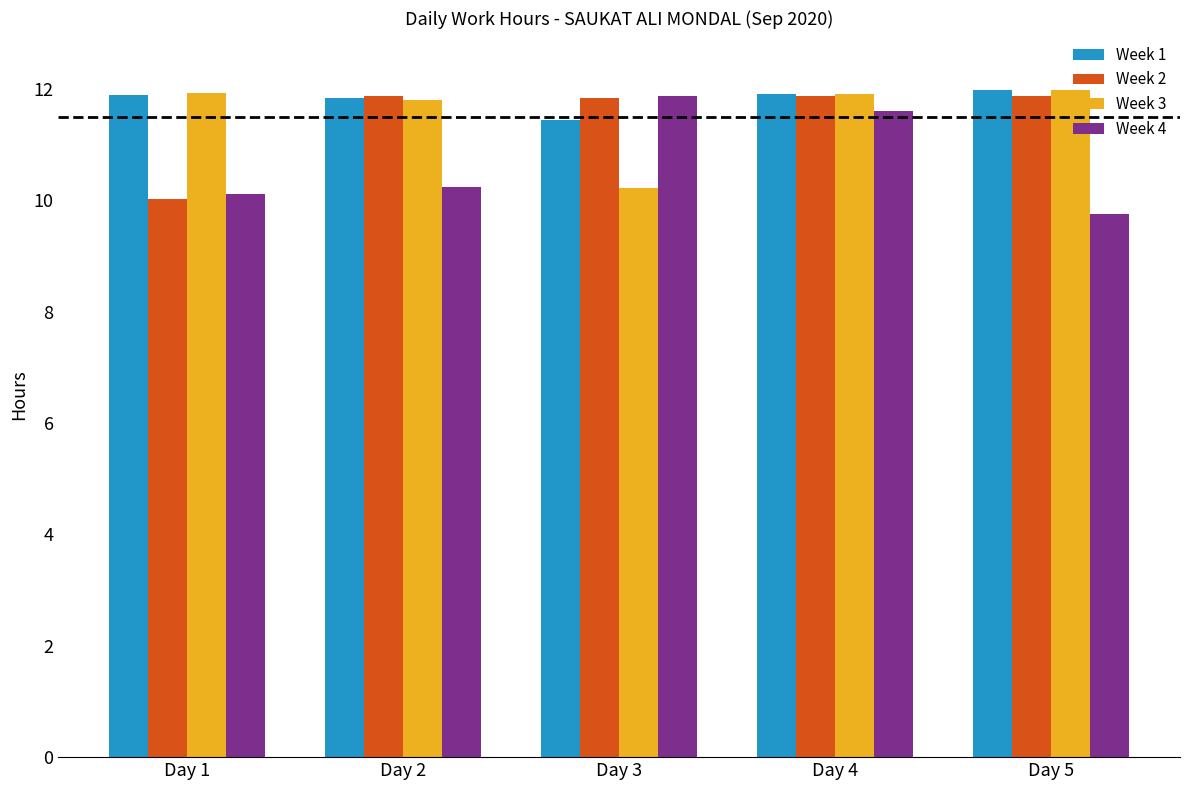

Is it true that Week 1 equals 11.8 at Day 2?

True